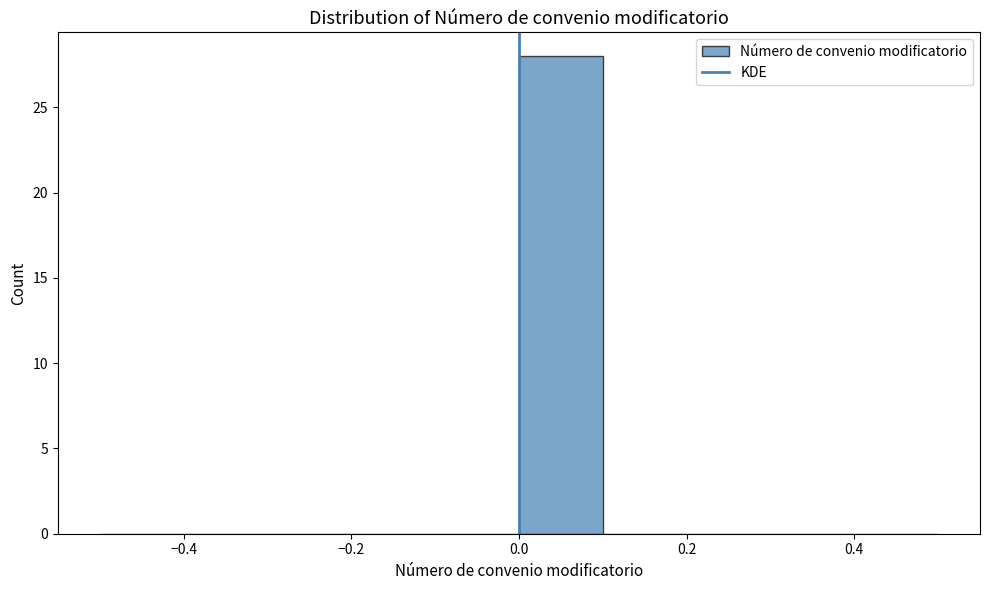

Which range on the x-axis has the tallest bar?

0.0 to 0.1